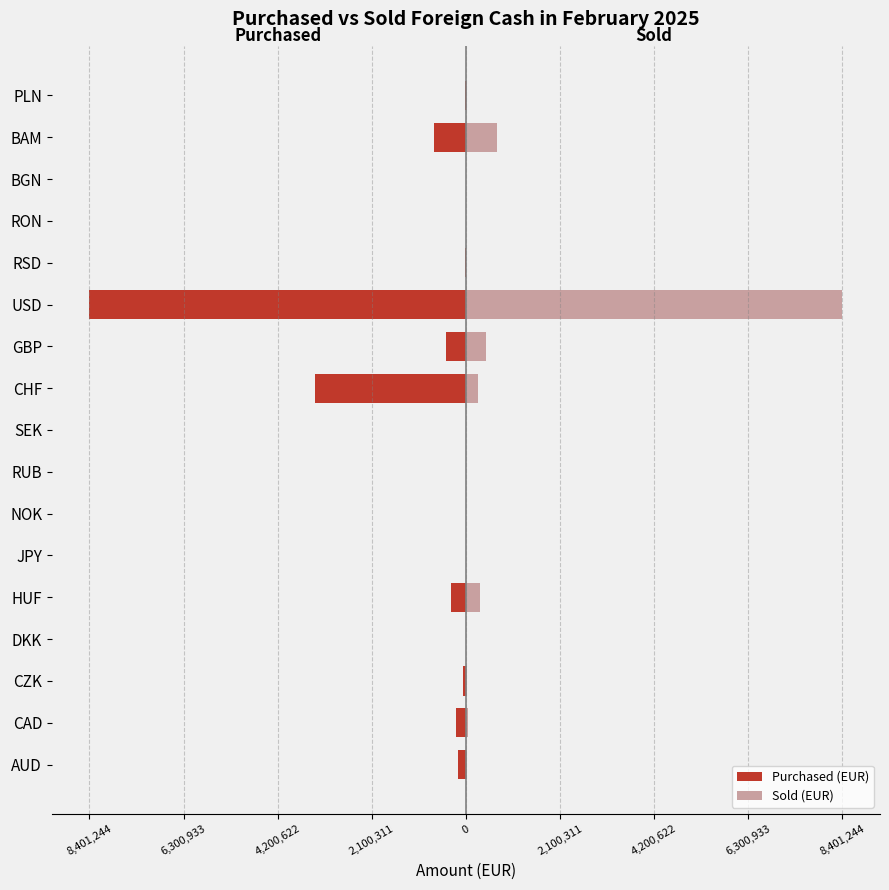

What is the average value of the Purchased (EUR) series?

-808503